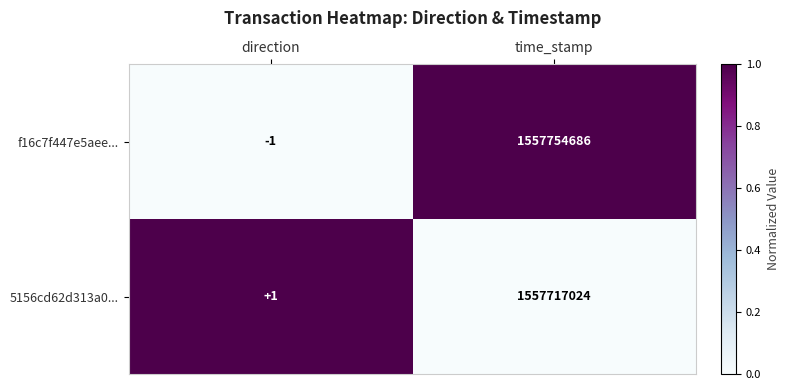

Reading left to right, transcribe all the data shown in this chart.

f16c7f447e5aee...: -1	1557754686
5156cd62d313a0...: 1	1557717024